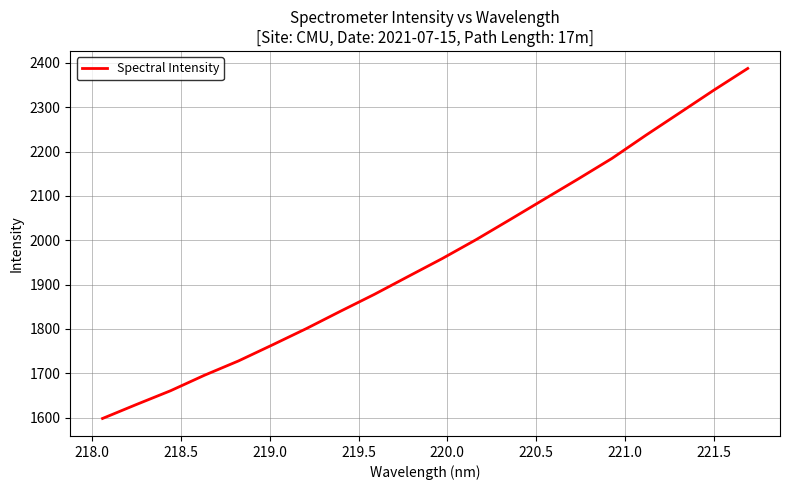

What is the maximum value shown in the chart?

2387.5